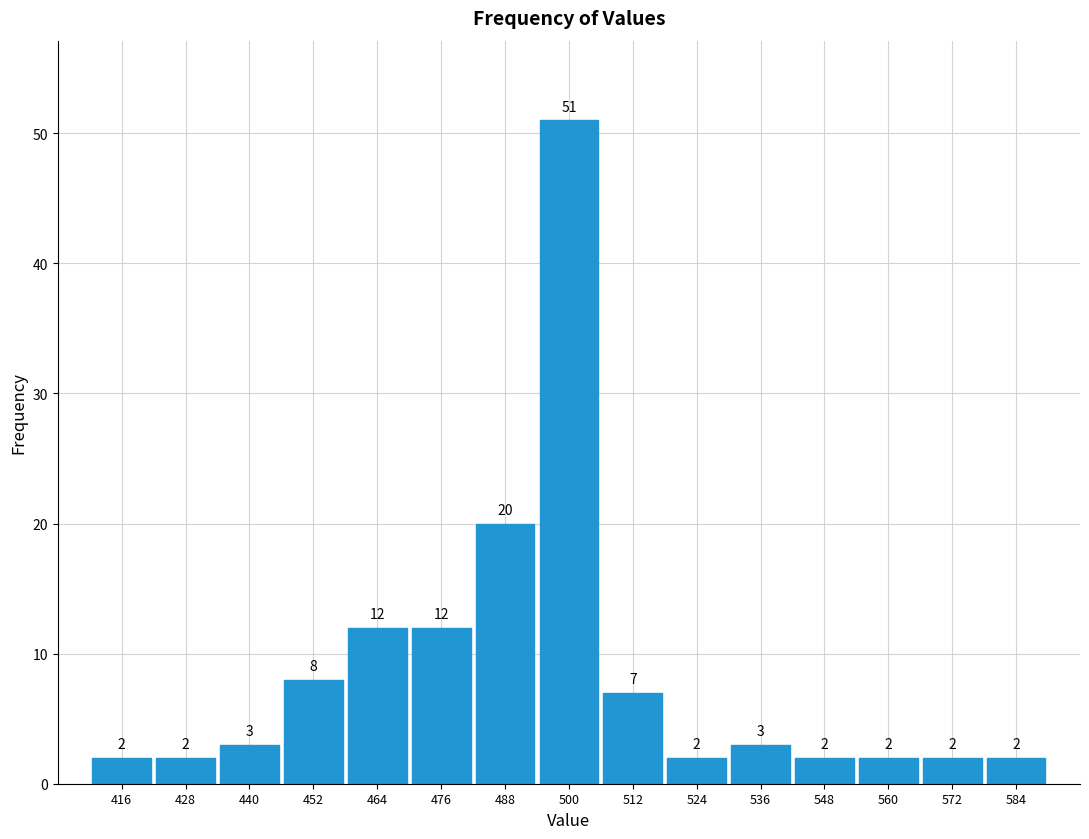

Reading left to right, list every bar in this chart as the range it spans on the x-axis followed by its height.

410 to 422: 2
422 to 434: 2
434 to 446: 3
446 to 458: 8
458 to 470: 12
470 to 482: 12
482 to 494: 20
494 to 506: 51
506 to 518: 7
518 to 530: 2
530 to 542: 3
542 to 554: 2
554 to 566: 2
566 to 578: 2
578 to 590: 2